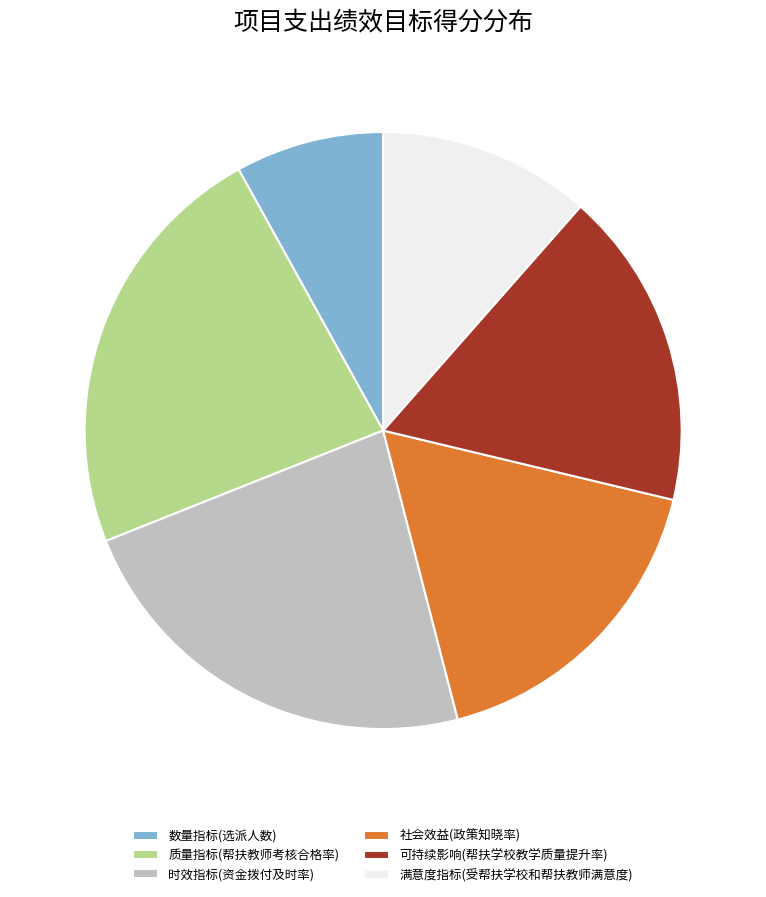

Which slice is the smallest?

数量指标(选派人数)